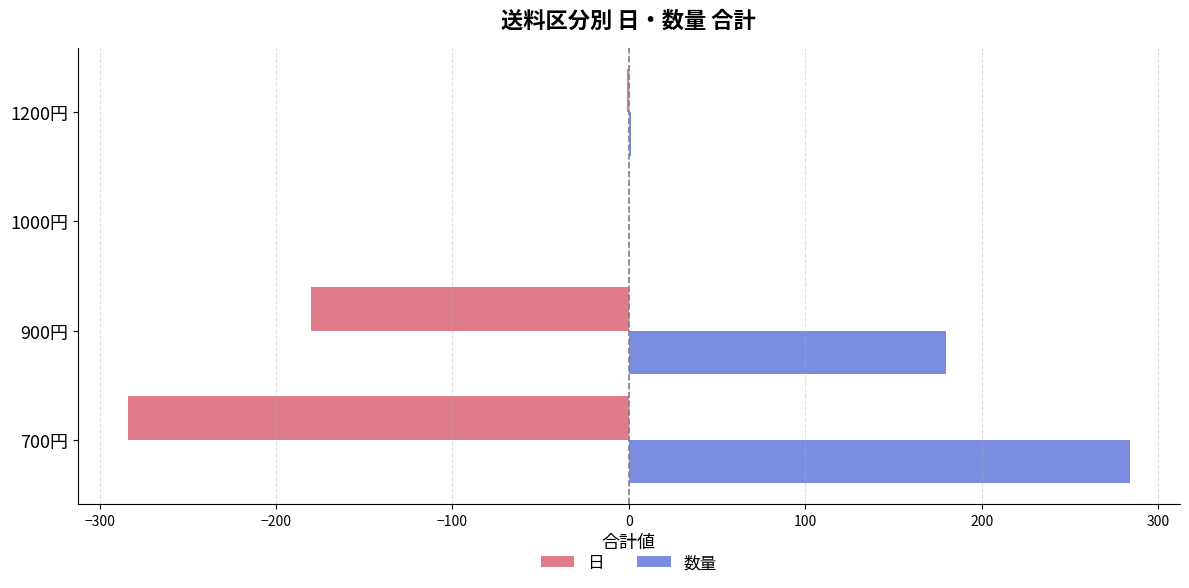

How many distinct data groups are displayed?

2